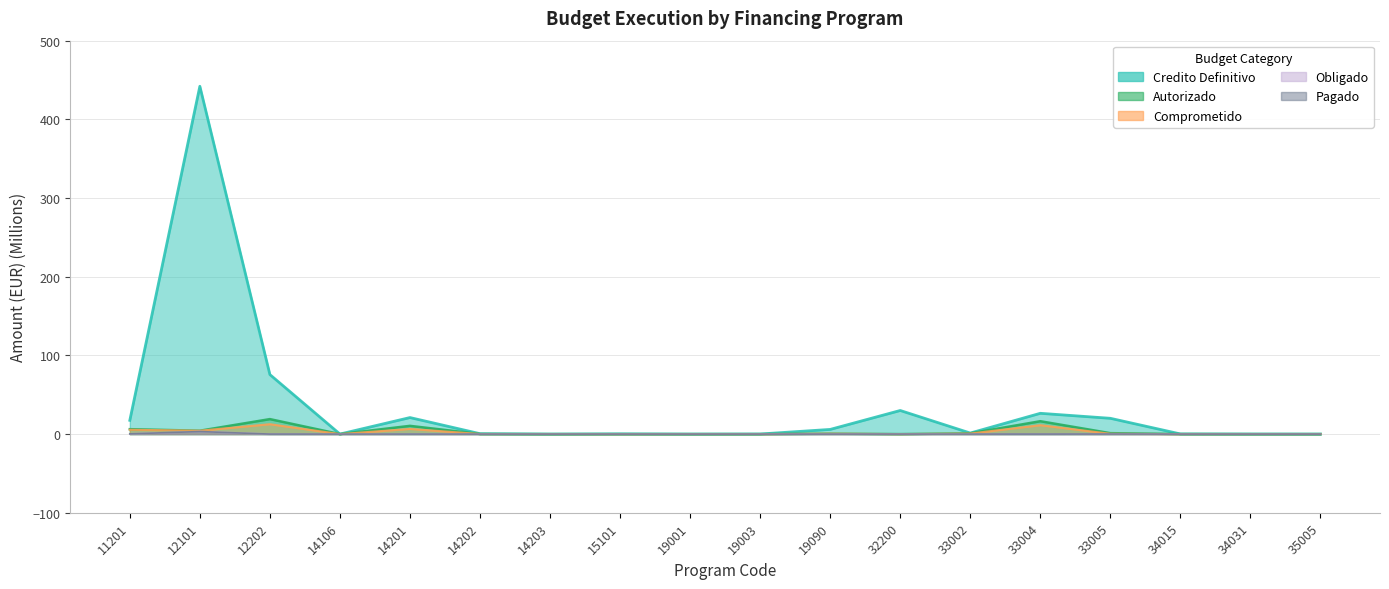

True or false: Comprometido and Autorizado intersect in this chart.

False